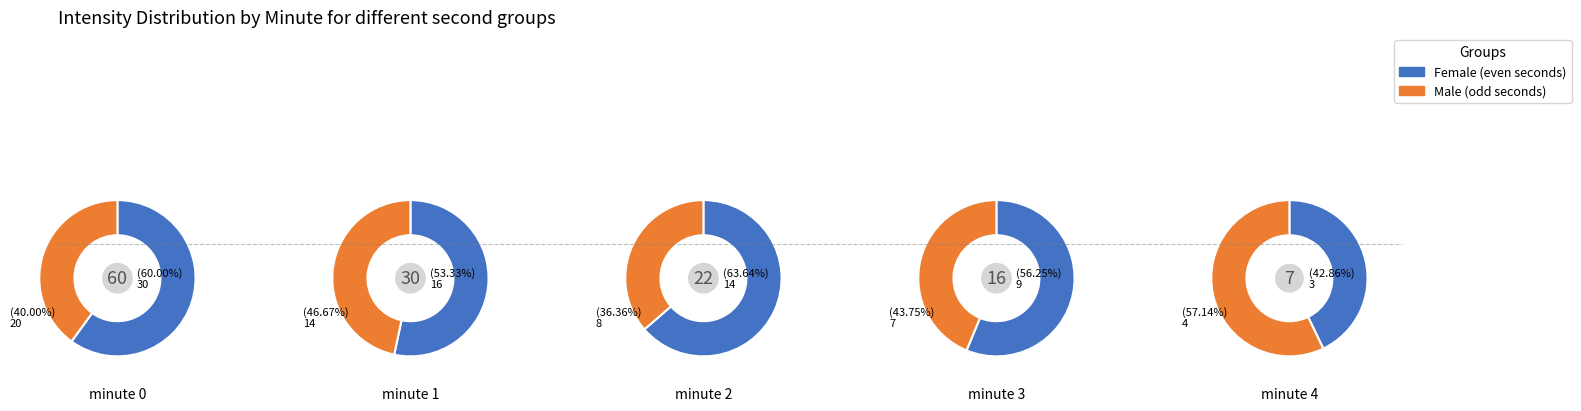

Rank the categories by Male (odd seconds) value from lowest to highest.

4, 3, 2, 1, 0